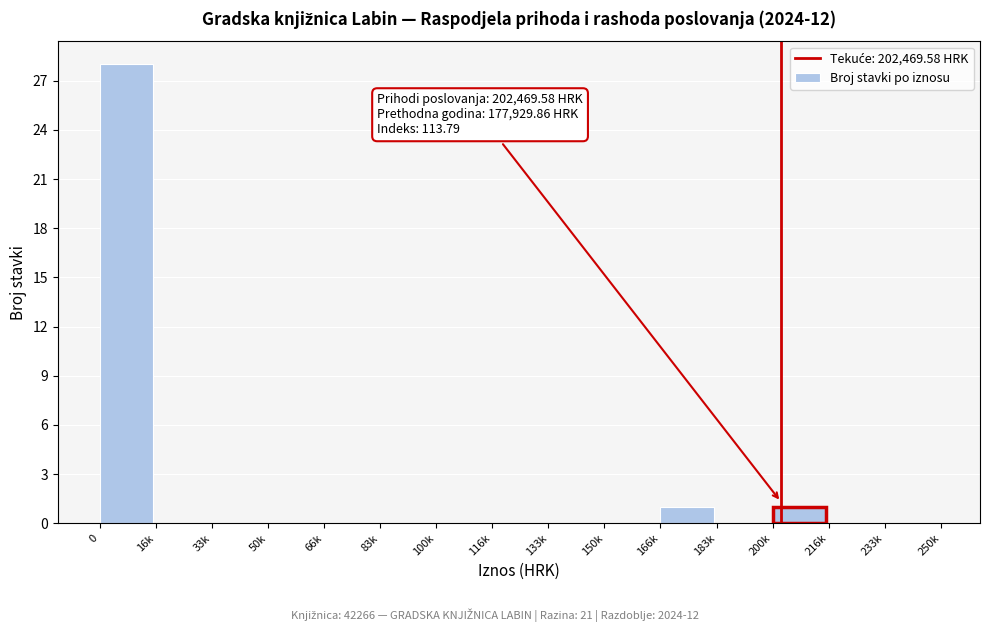

Reading right to left, what are all the values shown in this chart?

233k=0	216k=0	200k=1	183k=0	166k=1	150k=0	133k=0	116k=0	100k=0	83k=0	66k=0	50k=0	33k=0	16k=0	0=28